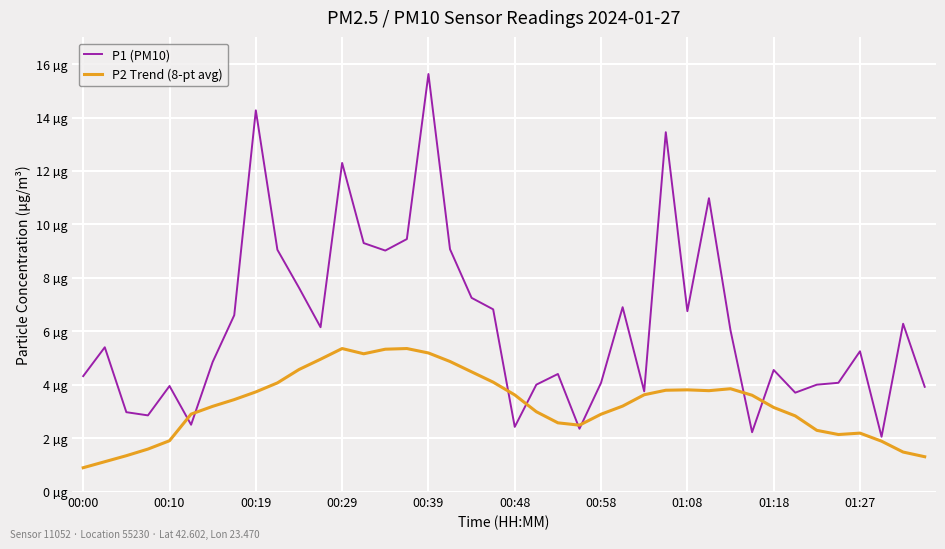

What are all the series names shown in the legend?

P1 (PM10), P2 Trend (8-pt avg)